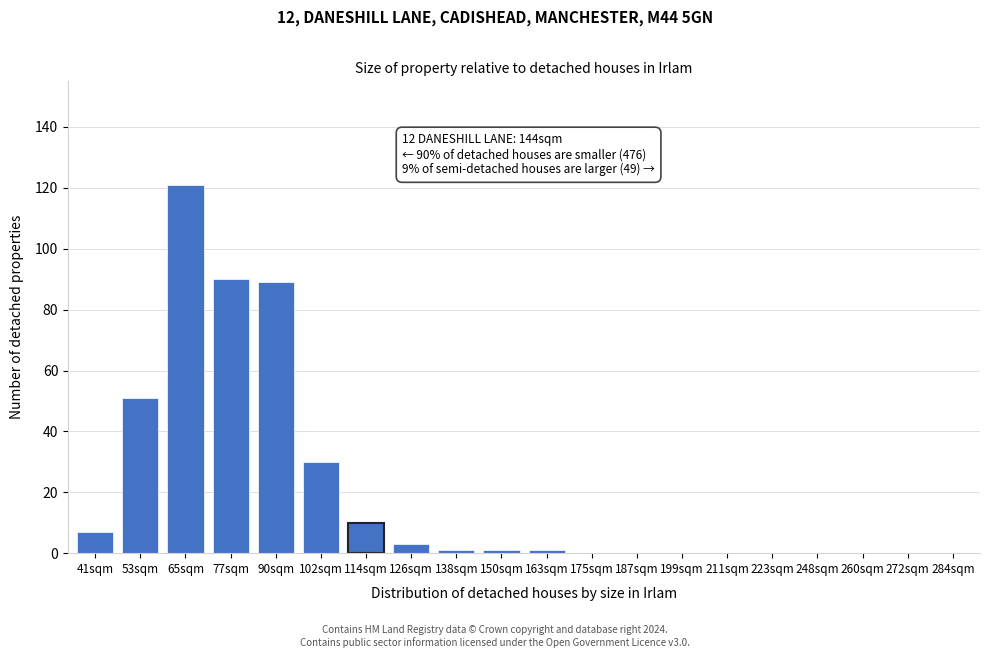

Reading right to left, extract all data points from this chart.

284sqm=0	272sqm=0	260sqm=0	248sqm=0	223sqm=0	211sqm=0	199sqm=0	187sqm=0	175sqm=0	163sqm=1	150sqm=1	138sqm=1	126sqm=3	114sqm=10	102sqm=30	90sqm=89	77sqm=90	65sqm=121	53sqm=51	41sqm=7